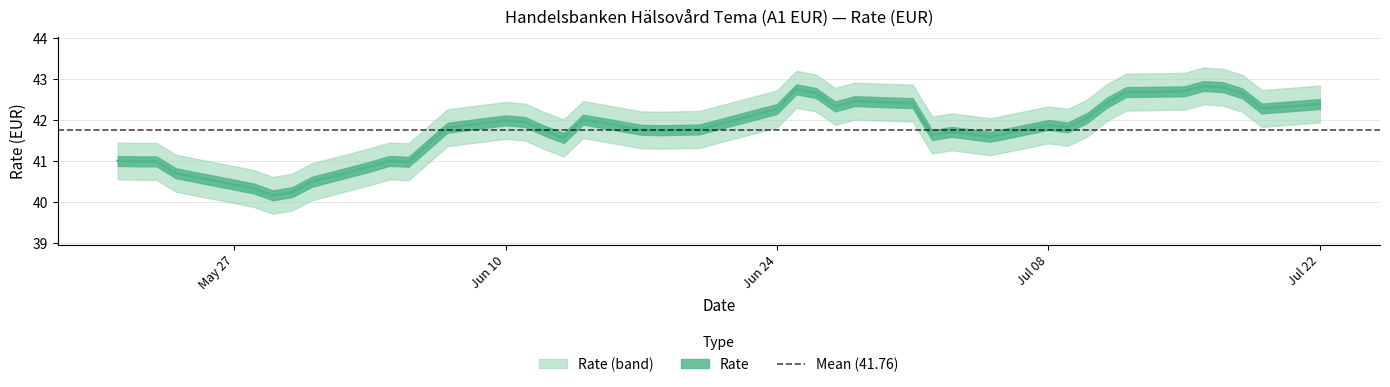

What is the average value?

41.8